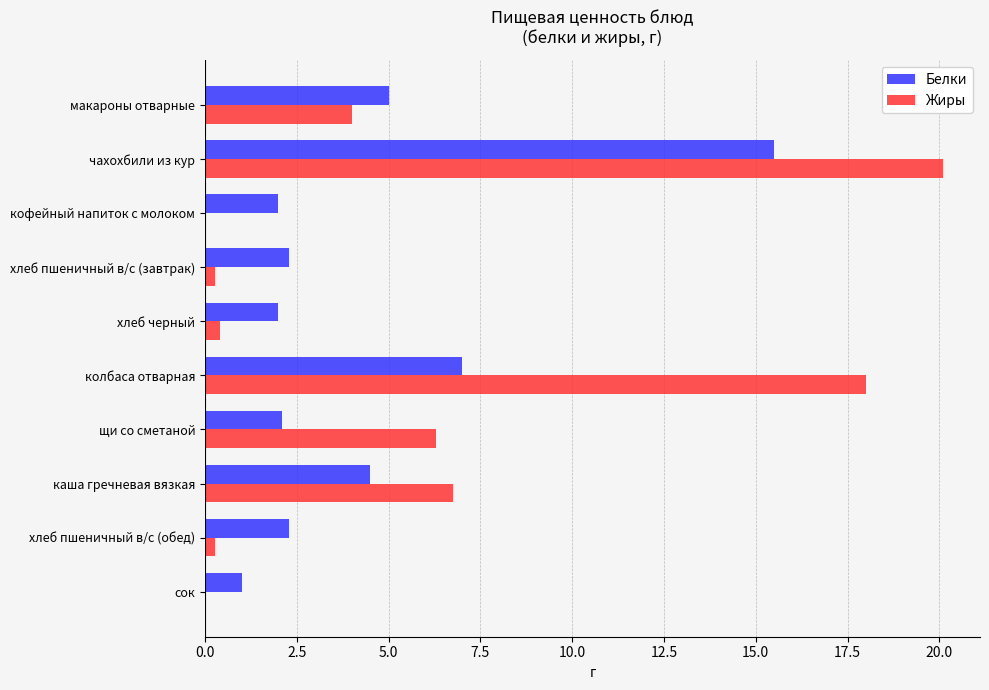

What is the maximum value for Жиры?

20.1